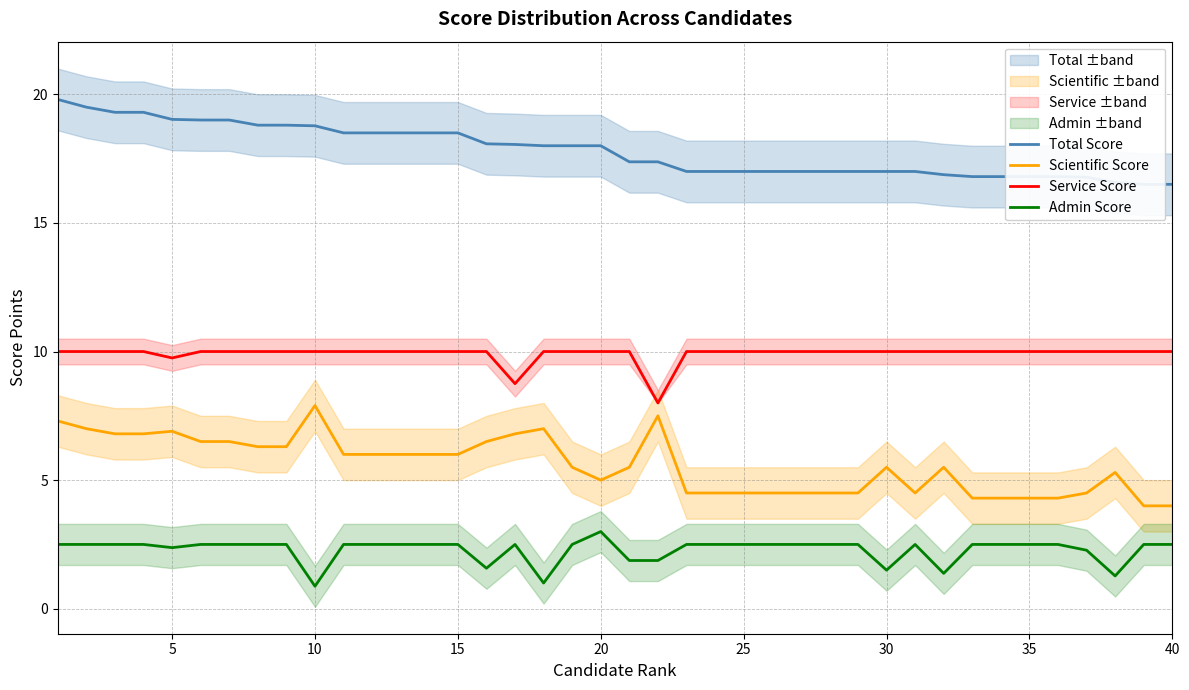

True or false: Scientific Score and Admin Score intersect in this chart.

False